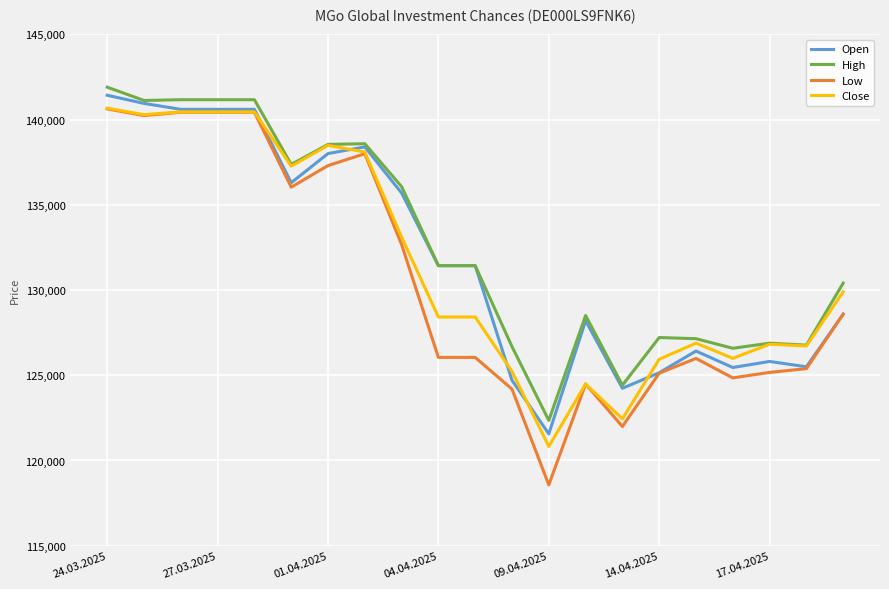

What is the maximum value for Close?

140674